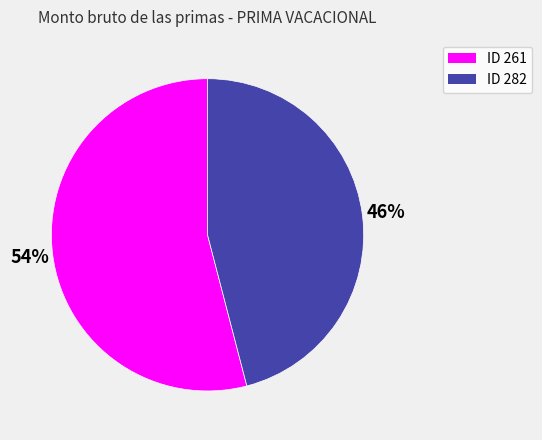

What percentage is the ID 282 slice, to the nearest percent?

46%